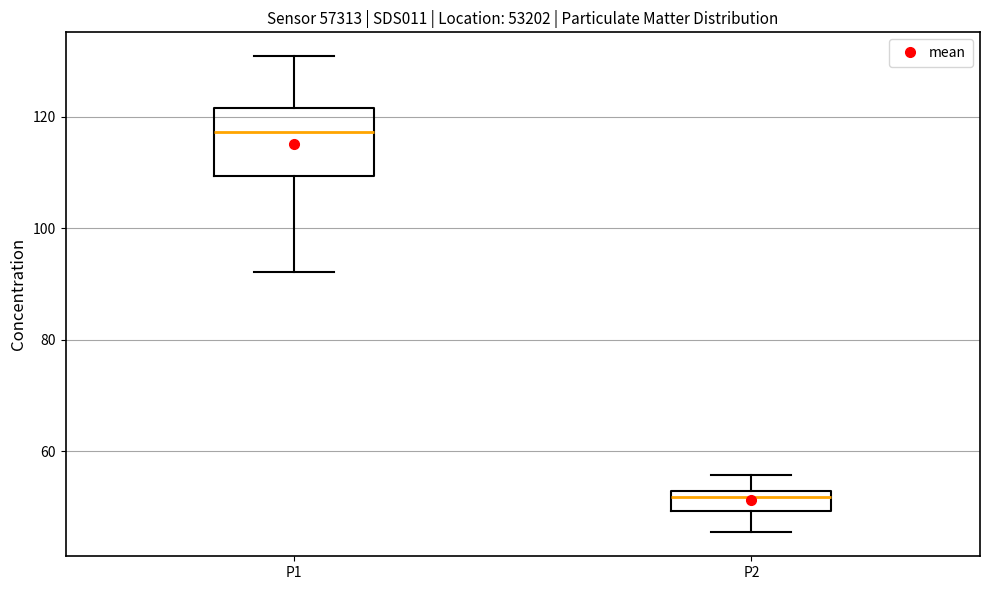

Where is the upper edge of the box for P2 on the y-axis? The values are not printed on the chart, so give them approximately, as read against the axis.

52